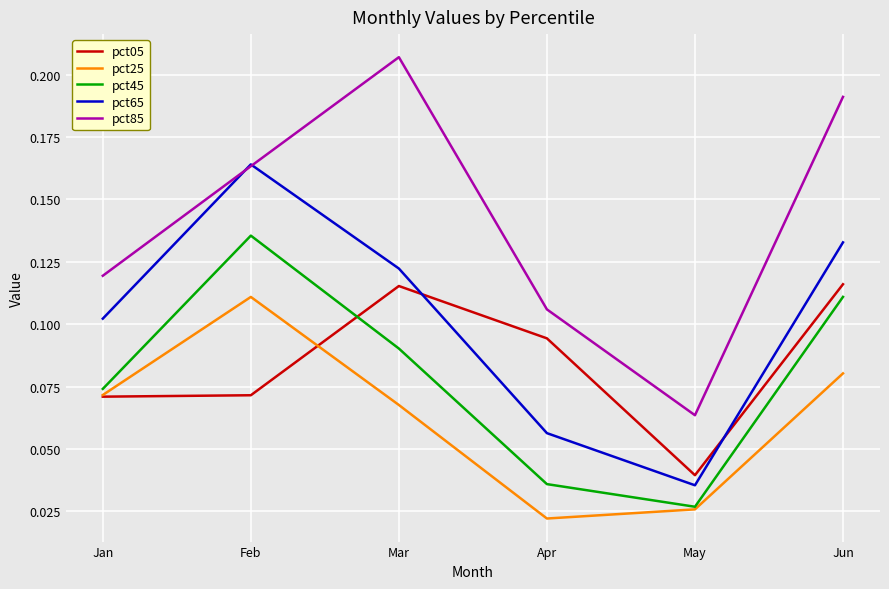

What are all the series names shown in the legend?

pct05, pct25, pct45, pct65, pct85